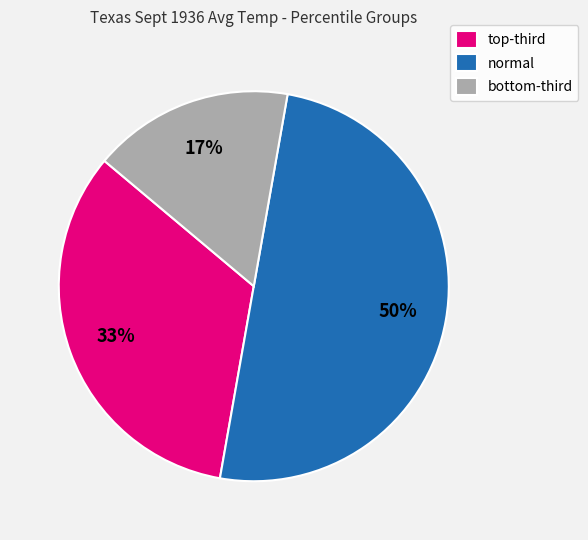

What is the majority slice?

normal